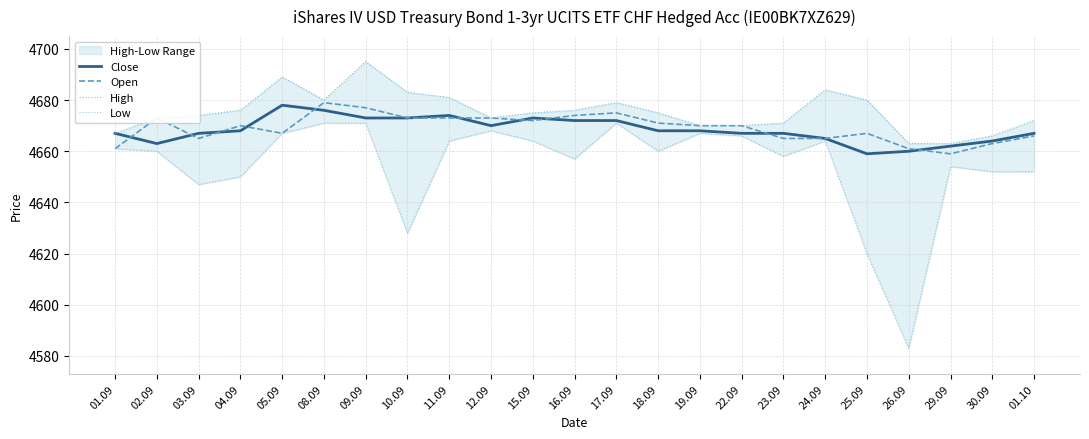

At which category is the sum across all series the highest?

09.09